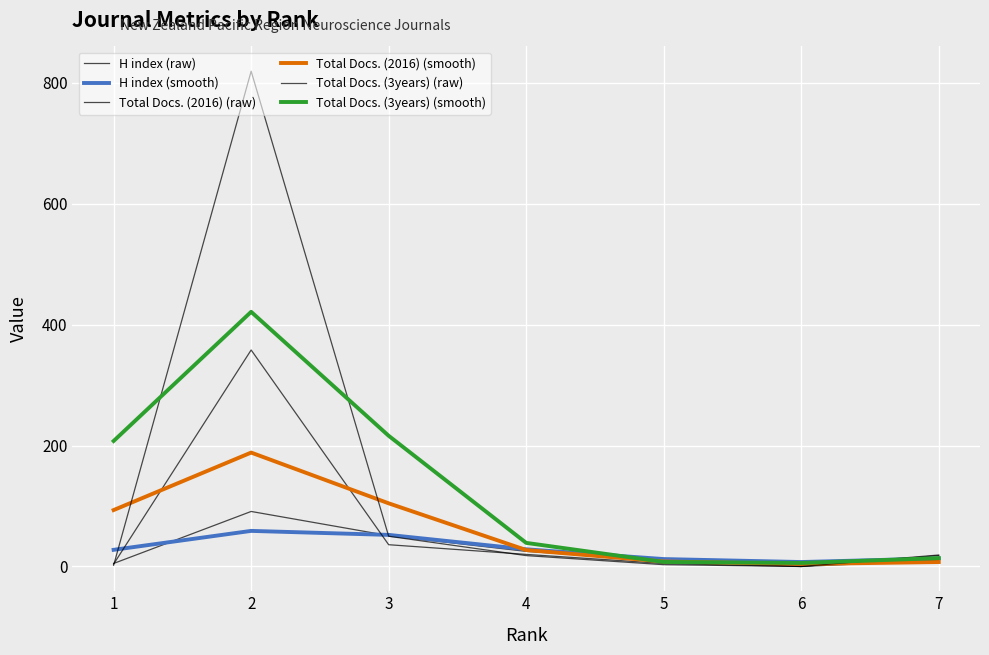

Which series ends up on top after the final intersection of Total Docs. (3years) (raw) and Total Docs. (2016) (smooth)?

Total Docs. (3years) (raw)